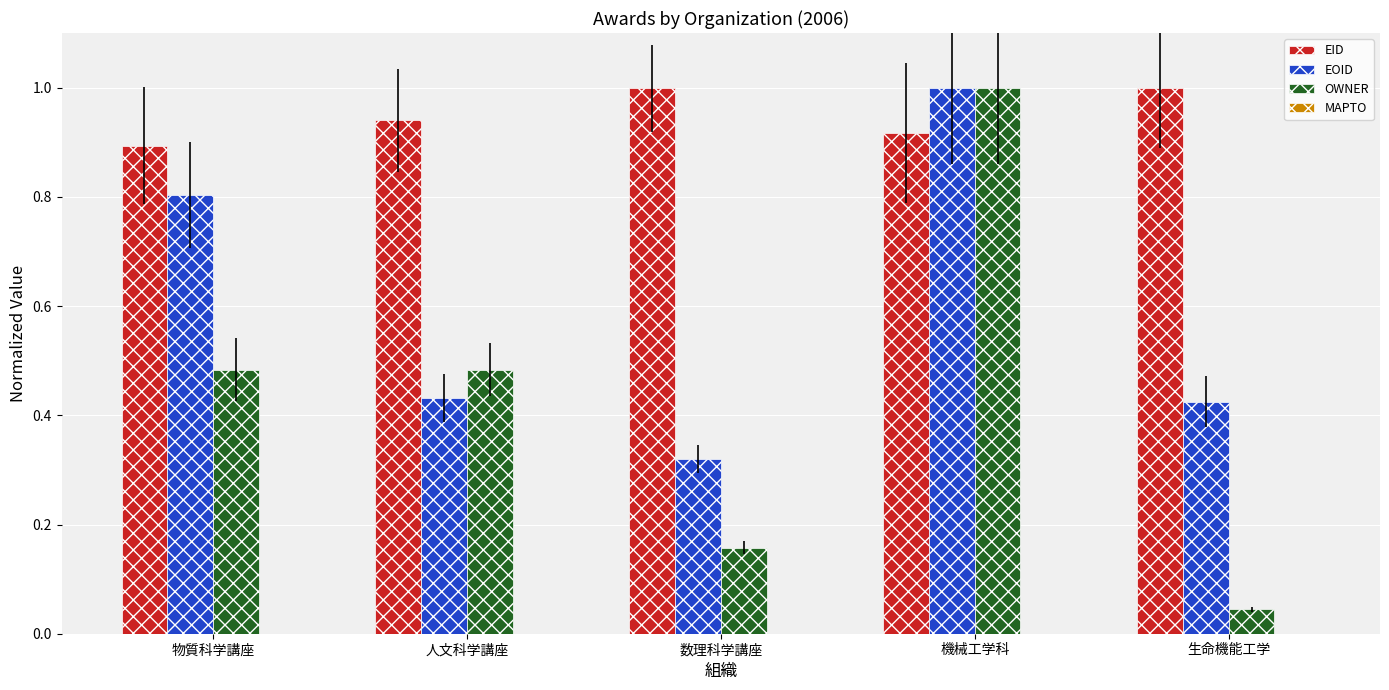

What is the spread (max minus min) of values at 生命機能工学?

1.0